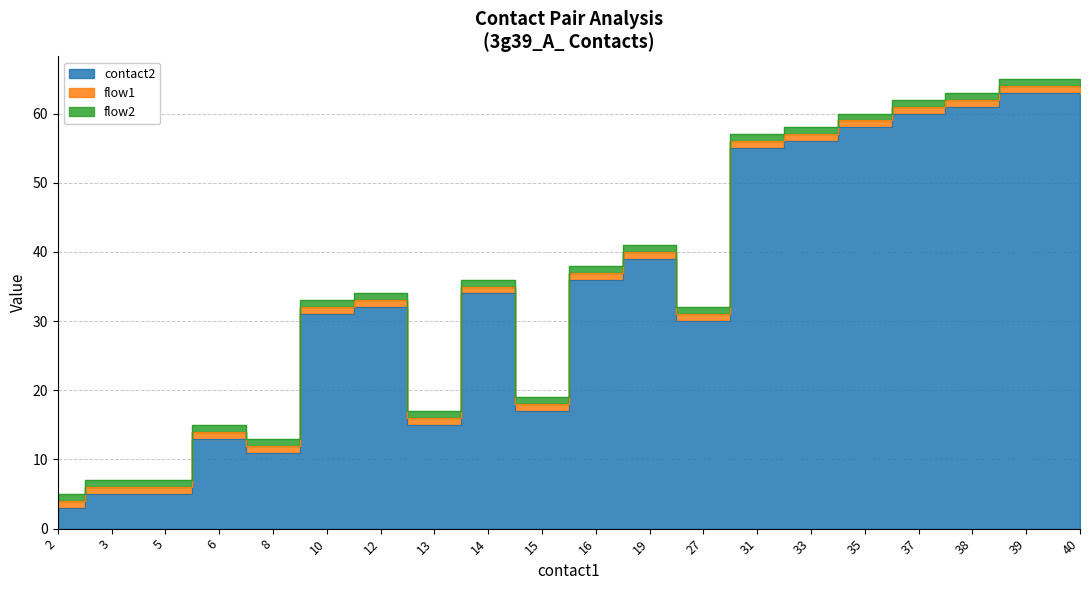

The flow2 series shows 0 at 19. True or false?

False